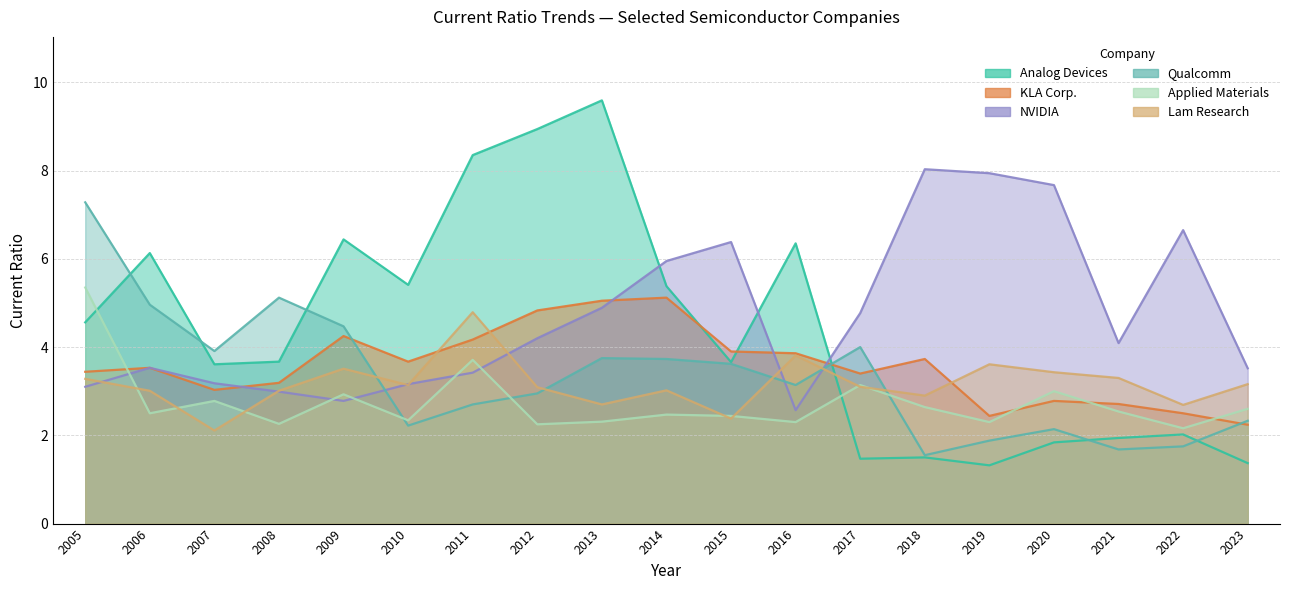

Reading right to left, transcribe all the data shown in this chart.

Analog Devices: 2023=1.4	2022=2.0	2021=1.9	2020=1.8	2019=1.3	2018=1.5	2017=1.5	2016=6.3	2015=3.7	2014=5.4	2013=9.6	2012=8.9	2011=8.3	2010=5.4	2009=6.4	2008=3.7	2007=3.6	2006=6.1	2005=4.6
KLA Corp.: 2023=2.2	2022=2.5	2021=2.7	2020=2.8	2019=2.4	2018=3.7	2017=3.4	2016=3.9	2015=3.9	2014=5.1	2013=5.0	2012=4.8	2011=4.2	2010=3.7	2009=4.2	2008=3.2	2007=3.0	2006=3.5	2005=3.4
NVIDIA: 2023=3.5	2022=6.7	2021=4.1	2020=7.7	2019=7.9	2018=8.0	2017=4.8	2016=2.6	2015=6.4	2014=6.0	2013=4.9	2012=4.2	2011=3.4	2010=3.2	2009=2.8	2008=3.0	2007=3.2	2006=3.5	2005=3.1
Qualcomm: 2023=2.3	2022=1.8	2021=1.7	2020=2.1	2019=1.9	2018=1.6	2017=4.0	2016=3.1	2015=3.6	2014=3.7	2013=3.8	2012=3.0	2011=2.7	2010=2.2	2009=4.5	2008=5.1	2007=3.9	2006=5.0	2005=7.3
Applied Materials: 2023=2.6	2022=2.2	2021=2.5	2020=3.0	2019=2.3	2018=2.6	2017=3.1	2016=2.3	2015=2.4	2014=2.5	2013=2.3	2012=2.2	2011=3.7	2010=2.3	2009=2.9	2008=2.3	2007=2.8	2006=2.5	2005=5.3
Lam Research: 2023=3.2	2022=2.7	2021=3.3	2020=3.4	2019=3.6	2018=2.9	2017=3.1	2016=3.8	2015=2.4	2014=3.0	2013=2.7	2012=3.1	2011=4.8	2010=3.1	2009=3.5	2008=3.0	2007=2.1	2006=3.0	2005=3.3